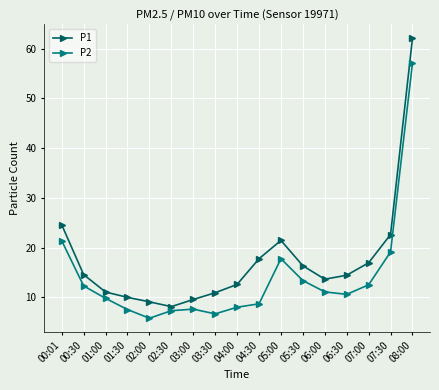

List the series in order of their overall mean, highest first.

P1, P2